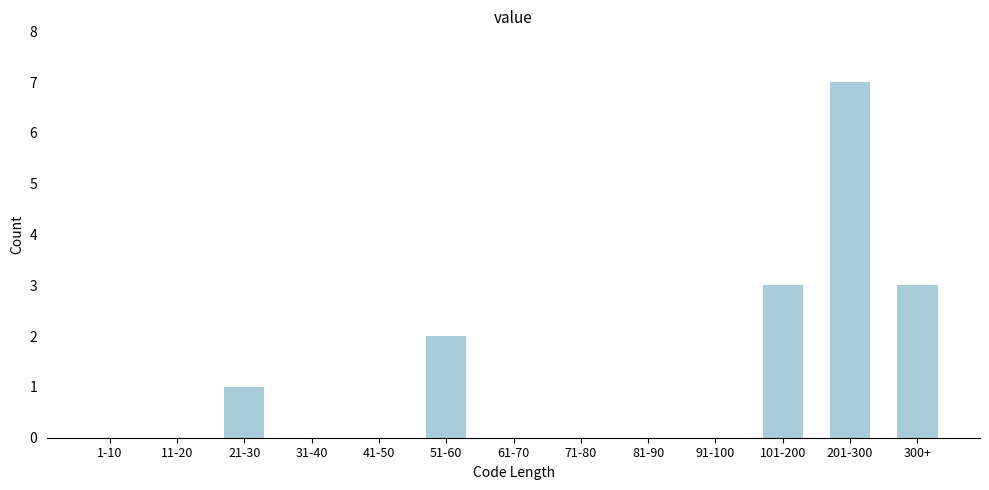

Reading left to right, transcribe all the data shown in this chart.

1-10=0	11-20=0	21-30=1	31-40=0	41-50=0	51-60=2	61-70=0	71-80=0	81-90=0	91-100=0	101-200=3	201-300=7	300+=3